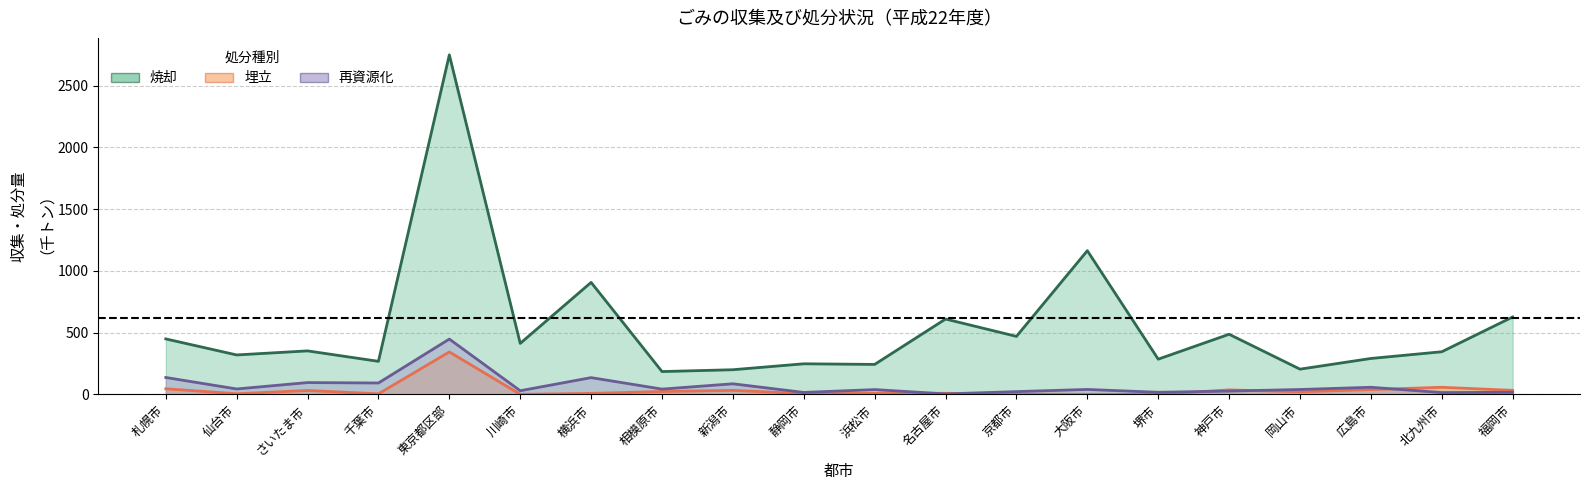

What is the spread (max minus min) of values at 北九州市?

330.5